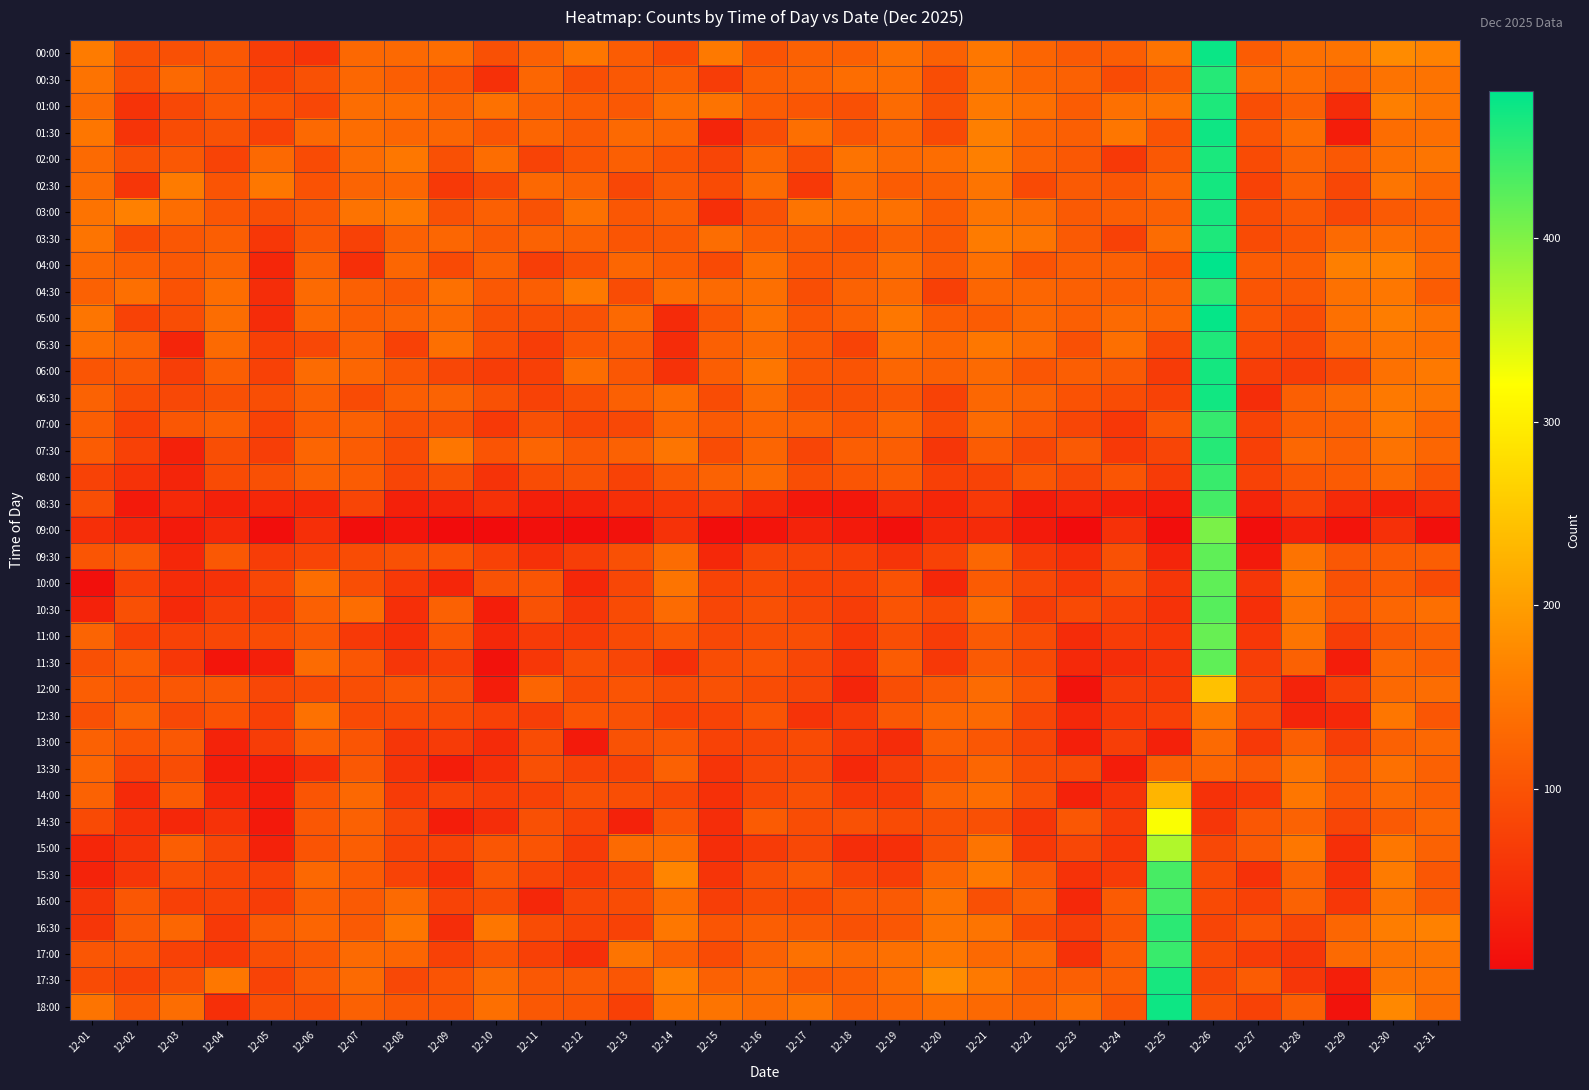

Reading right to left, transcribe all the data shown in this chart.

00:00: 12-31=166	12-30=177	12-29=144	12-28=141	12-27=113	12-26=473	12-25=144	12-24=115	12-23=110	12-22=125	12-21=151	12-20=120	12-19=142	12-18=118	12-17=120	12-16=101	12-15=153	12-14=87	12-13=113	12-12=149	12-11=120	12-10=96	12-09=137	12-08=130	12-07=129	12-06=58	12-05=70	12-04=108	12-03=96	12-02=96	12-01=156
00:30: 12-31=144	12-30=144	12-29=122	12-28=137	12-27=134	12-26=456	12-25=110	12-24=89	12-23=120	12-22=125	12-21=147	12-20=92	12-19=137	12-18=137	12-17=123	12-16=115	12-15=70	12-14=115	12-13=108	12-12=93	12-11=127	12-10=52	12-09=103	12-08=115	12-07=128	12-06=98	12-05=77	12-04=108	12-03=130	12-02=94	12-01=144
01:00: 12-31=146	12-30=161	12-29=46	12-28=118	12-27=94	12-26=461	12-25=144	12-24=141	12-23=113	12-22=139	12-21=153	12-20=96	12-19=134	12-18=96	12-17=105	12-16=113	12-15=144	12-14=139	12-13=108	12-12=113	12-11=118	12-10=142	12-09=123	12-08=137	12-07=136	12-06=84	12-05=100	12-04=108	12-03=86	12-02=57	12-01=134
01:30: 12-31=139	12-30=137	12-29=26	12-28=137	12-27=103	12-26=470	12-25=101	12-24=149	12-23=117	12-22=125	12-21=161	12-20=88	12-19=127	12-18=103	12-17=139	12-16=94	12-15=36	12-14=127	12-13=130	12-12=111	12-11=125	12-10=103	12-09=127	12-08=127	12-07=137	12-06=130	12-05=77	12-04=99	12-03=91	12-02=58	12-01=149
02:00: 12-31=147	12-30=141	12-29=108	12-28=124	12-27=89	12-26=463	12-25=108	12-24=65	12-23=108	12-22=122	12-21=161	12-20=137	12-19=132	12-18=144	12-17=94	12-16=127	12-15=81	12-14=101	12-13=117	12-12=103	12-11=79	12-10=137	12-09=96	12-08=151	12-07=135	12-06=89	12-05=130	12-04=79	12-03=108	12-02=96	12-01=132
02:30: 12-31=127	12-30=147	12-29=84	12-28=118	12-27=77	12-26=466	12-25=127	12-24=105	12-23=111	12-22=87	12-21=146	12-20=118	12-19=113	12-18=132	12-17=65	12-16=134	12-15=89	12-14=111	12-13=84	12-12=122	12-11=129	12-10=86	12-09=65	12-08=127	12-07=124	12-06=100	12-05=151	12-04=101	12-03=156	12-02=60	12-01=135
03:00: 12-31=117	12-30=110	12-29=84	12-28=108	12-27=91	12-26=465	12-25=120	12-24=116	12-23=110	12-22=136	12-21=147	12-20=113	12-19=142	12-18=137	12-17=146	12-16=99	12-15=51	12-14=117	12-13=106	12-12=142	12-11=99	12-10=118	12-09=98	12-08=154	12-07=144	12-06=108	12-05=94	12-04=105	12-03=137	12-02=163	12-01=144
03:30: 12-31=125	12-30=139	12-29=132	12-28=103	12-27=89	12-26=461	12-25=135	12-24=76	12-23=111	12-22=147	12-21=156	12-20=108	12-19=120	12-18=100	12-17=111	12-16=115	12-15=136	12-14=108	12-13=103	12-12=120	12-11=122	12-10=110	12-09=127	12-08=120	12-07=75	12-06=106	12-05=62	12-04=115	12-03=106	12-02=87	12-01=146
04:00: 12-31=130	12-30=166	12-29=161	12-28=115	12-27=113	12-26=480	12-25=100	12-24=118	12-23=117	12-22=101	12-21=141	12-20=110	12-19=136	12-18=111	12-17=105	12-16=139	12-15=87	12-14=113	12-13=127	12-12=96	12-11=72	12-10=120	12-09=87	12-08=127	12-07=50	12-06=122	12-05=38	12-04=123	12-03=108	12-02=117	12-01=130
04:30: 12-31=113	12-30=151	12-29=142	12-28=108	12-27=103	12-26=451	12-25=123	12-24=115	12-23=118	12-22=127	12-21=127	12-20=74	12-19=130	12-18=122	12-17=94	12-16=139	12-15=132	12-14=137	12-13=91	12-12=153	12-11=115	12-10=108	12-09=141	12-08=108	12-07=118	12-06=132	12-05=48	12-04=137	12-03=100	12-02=139	12-01=120
05:00: 12-31=144	12-30=159	12-29=141	12-28=92	12-27=103	12-26=476	12-25=125	12-24=132	12-23=117	12-22=129	12-21=113	12-20=113	12-19=151	12-18=118	12-17=105	12-16=142	12-15=105	12-14=45	12-13=130	12-12=99	12-11=94	12-10=96	12-09=130	12-08=123	12-07=115	12-06=128	12-05=46	12-04=136	12-03=92	12-02=77	12-01=148
05:30: 12-31=139	12-30=146	12-29=130	12-28=86	12-27=89	12-26=460	12-25=86	12-24=139	12-23=96	12-22=135	12-21=151	12-20=127	12-19=142	12-18=79	12-17=108	12-16=134	12-15=118	12-14=46	12-13=110	12-12=105	12-11=70	12-10=94	12-09=139	12-08=76	12-07=120	12-06=86	12-05=74	12-04=132	12-03=36	12-02=123	12-01=140
06:00: 12-31=153	12-30=142	12-29=89	12-28=70	12-27=72	12-26=466	12-25=67	12-24=111	12-23=116	12-22=105	12-21=132	12-20=118	12-19=127	12-18=101	12-17=104	12-16=149	12-15=115	12-14=55	12-13=106	12-12=137	12-11=74	12-10=70	12-09=84	12-08=104	12-07=127	12-06=134	12-05=75	12-04=116	12-03=72	12-02=108	12-01=103
06:30: 12-31=147	12-30=153	12-29=134	12-28=117	12-27=48	12-26=468	12-25=77	12-24=91	12-23=100	12-22=123	12-21=128	12-20=77	12-19=106	12-18=96	12-17=96	12-16=134	12-15=91	12-14=137	12-13=118	12-12=94	12-11=77	12-10=98	12-09=123	12-08=115	12-07=89	12-06=118	12-05=93	12-04=96	12-03=86	12-02=91	12-01=122
07:00: 12-31=127	12-30=154	12-29=120	12-28=115	12-27=79	12-26=446	12-25=106	12-24=62	12-23=82	12-22=108	12-21=134	12-20=89	12-19=127	12-18=103	12-17=120	12-16=125	12-15=111	12-14=127	12-13=86	12-12=81	12-11=98	12-10=65	12-09=98	12-08=96	12-07=120	12-06=113	12-05=77	12-04=117	12-03=106	12-02=74	12-01=115
07:30: 12-31=127	12-30=144	12-29=118	12-28=128	12-27=74	12-26=456	12-25=81	12-24=65	12-23=110	12-22=86	12-21=113	12-20=60	12-19=115	12-18=115	12-17=81	12-16=125	12-15=91	12-14=147	12-13=120	12-12=108	12-11=125	12-10=101	12-09=149	12-08=89	12-07=113	12-06=125	12-05=72	12-04=94	12-03=31	12-02=75	12-01=113
08:00: 12-31=103	12-30=132	12-29=112	12-28=105	12-27=77	12-26=444	12-25=67	12-24=103	12-23=84	12-22=106	12-21=79	12-20=74	12-19=113	12-18=103	12-17=94	12-16=132	12-15=122	12-14=108	12-13=77	12-12=99	12-11=91	12-10=57	12-09=96	12-08=81	12-07=113	12-06=120	12-05=96	12-04=89	12-03=36	12-02=55	12-01=77
08:30: 12-31=44	12-30=29	12-29=44	12-28=77	12-27=36	12-26=437	12-25=22	12-24=27	12-23=34	12-22=24	12-21=65	12-20=38	12-19=48	12-18=17	12-17=19	12-16=41	12-15=68	12-14=62	12-13=50	12-12=33	12-11=29	12-10=53	12-09=36	12-08=31	12-07=81	12-06=40	12-05=39	12-04=31	12-03=43	12-02=21	12-01=94
09:00: 12-31=7	12-30=52	12-29=14	12-28=31	12-27=5	12-26=403	12-25=5	12-24=53	12-23=2	12-22=21	12-21=45	12-20=39	12-19=7	12-18=22	12-17=34	12-16=14	12-15=4	12-14=55	12-13=10	12-12=5	12-11=7	12-10=2	12-09=2	12-08=15	12-07=5	12-06=51	12-05=4	12-04=43	12-03=22	12-02=36	12-01=50
09:30: 12-31=115	12-30=113	12-29=108	12-28=144	12-27=22	12-26=420	12-25=36	12-24=98	12-23=51	12-22=68	12-21=128	12-20=77	12-19=58	12-18=74	12-17=81	12-16=82	12-15=41	12-14=135	12-13=96	12-12=72	12-11=53	12-10=77	12-09=101	12-08=98	12-07=91	12-06=81	12-05=70	12-04=108	12-03=40	12-02=111	12-01=103
10:00: 12-31=89	12-30=113	12-29=98	12-28=154	12-27=60	12-26=420	12-25=60	12-24=98	12-23=65	12-22=86	12-21=112	12-20=40	12-19=100	12-18=77	12-17=79	12-16=89	12-15=79	12-14=146	12-13=84	12-12=39	12-11=103	12-10=99	12-09=38	12-08=65	12-07=94	12-06=137	12-05=84	12-04=55	12-03=46	12-02=77	12-01=7
10:30: 12-31=139	12-30=127	12-29=106	12-28=144	12-27=50	12-26=425	12-25=55	12-24=75	12-23=88	12-22=72	12-21=137	12-20=87	12-19=101	12-18=70	12-17=84	12-16=96	12-15=82	12-14=134	12-13=89	12-12=60	12-11=99	12-10=28	12-09=120	12-08=50	12-07=137	12-06=118	12-05=70	12-04=72	12-03=43	12-02=96	12-01=32
11:00: 12-31=120	12-30=111	12-29=70	12-28=146	12-27=62	12-26=415	12-25=62	12-24=69	12-23=46	12-22=91	12-21=111	12-20=69	12-19=94	12-18=62	12-17=94	12-16=93	12-15=86	12-14=106	12-13=88	12-12=67	12-11=67	12-10=41	12-09=104	12-08=51	12-07=64	12-06=108	12-05=91	12-04=84	12-03=77	12-02=74	12-01=124
11:30: 12-31=118	12-30=129	12-29=26	12-28=120	12-27=72	12-26=420	12-25=58	12-24=48	12-23=43	12-22=87	12-21=110	12-20=63	12-19=113	12-18=55	12-17=84	12-16=101	12-15=92	12-14=50	12-13=82	12-12=93	12-11=62	12-10=10	12-09=74	12-08=60	12-07=104	12-06=134	12-05=29	12-04=15	12-03=62	12-02=113	12-01=96
12:00: 12-31=136	12-30=130	12-29=74	12-28=34	12-27=82	12-26=243	12-25=65	12-24=70	12-23=12	12-22=103	12-21=134	12-20=110	12-19=93	12-18=36	12-17=82	12-16=91	12-15=98	12-14=92	12-13=101	12-12=89	12-11=125	12-10=26	12-09=98	12-08=105	12-07=93	12-06=89	12-05=84	12-04=108	12-03=106	12-02=101	12-01=116
12:30: 12-31=104	12-30=149	12-29=41	12-28=36	12-27=86	12-26=151	12-25=74	12-24=65	12-23=41	12-22=84	12-21=130	12-20=127	12-19=108	12-18=67	12-17=57	12-16=101	12-15=79	12-14=76	12-13=98	12-12=101	12-11=72	12-10=75	12-09=87	12-08=87	12-07=87	12-06=142	12-05=74	12-04=100	12-03=86	12-02=124	12-01=96
13:00: 12-31=129	12-30=120	12-29=72	12-28=117	12-27=65	12-26=132	12-25=31	12-24=72	12-23=29	12-22=81	12-21=106	12-20=116	12-19=46	12-18=60	12-17=89	12-16=82	12-15=77	12-14=106	12-13=99	12-12=22	12-11=91	12-10=45	12-09=67	12-08=60	12-07=103	12-06=115	12-05=70	12-04=34	12-03=108	12-02=101	12-01=120
13:30: 12-31=120	12-30=141	12-29=108	12-28=147	12-27=111	12-26=127	12-25=116	12-24=26	12-23=89	12-22=92	12-21=127	12-20=100	12-19=72	12-18=41	12-17=86	12-16=84	12-15=58	12-14=120	12-13=79	12-12=79	12-11=96	12-10=51	12-09=26	12-08=57	12-07=108	12-06=50	12-05=26	12-04=26	12-03=92	12-02=79	12-01=127
14:00: 12-31=118	12-30=132	12-29=106	12-28=149	12-27=64	12-26=53	12-25=228	12-24=58	12-23=33	12-22=96	12-21=137	12-20=123	12-19=67	12-18=65	12-17=96	12-16=84	12-15=52	12-14=84	12-13=93	12-12=96	12-11=77	12-10=72	12-09=80	12-08=68	12-07=129	12-06=103	12-05=26	12-04=39	12-03=112	12-02=44	12-01=122
14:30: 12-31=127	12-30=111	12-29=81	12-28=122	12-27=106	12-26=60	12-25=324	12-24=67	12-23=106	12-22=60	12-21=96	12-20=96	12-19=89	12-18=98	12-17=92	12-16=112	12-15=48	12-14=103	12-13=32	12-12=77	12-11=96	12-10=48	12-09=26	12-08=84	12-07=120	12-06=106	12-05=20	12-04=55	12-03=39	12-02=52	12-01=87
15:00: 12-31=122	12-30=151	12-29=51	12-28=151	12-27=110	12-26=86	12-25=369	12-24=62	12-23=84	12-22=64	12-21=146	12-20=96	12-19=50	12-18=48	12-17=86	12-16=68	12-15=48	12-14=137	12-13=132	12-12=67	12-11=101	12-10=105	12-09=77	12-08=79	12-07=116	12-06=101	12-05=33	12-04=82	12-03=115	12-02=58	12-01=38
15:30: 12-31=106	12-30=156	12-29=53	12-28=123	12-27=53	12-26=89	12-25=435	12-24=68	12-23=55	12-22=111	12-21=154	12-20=127	12-19=70	12-18=80	12-17=110	12-16=96	12-15=58	12-14=170	12-13=86	12-12=69	12-11=81	12-10=106	12-09=50	12-08=79	12-07=112	12-06=129	12-05=77	12-04=81	12-03=94	12-02=60	12-01=34
16:00: 12-31=110	12-30=146	12-29=62	12-28=122	12-27=75	12-26=87	12-25=436	12-24=112	12-23=41	12-22=120	12-21=96	12-20=144	12-19=110	12-18=108	12-17=87	12-16=91	12-15=72	12-14=137	12-13=91	12-12=82	12-11=39	12-10=91	12-09=79	12-08=132	12-07=111	12-06=118	12-05=70	12-04=79	12-03=74	12-02=106	12-01=60
16:30: 12-31=164	12-30=159	12-29=127	12-28=82	12-27=103	12-26=81	12-25=452	12-24=104	12-23=72	12-22=89	12-21=146	12-20=146	12-19=106	12-18=98	12-17=110	12-16=115	12-15=103	12-14=151	12-13=77	12-12=79	12-11=91	12-10=149	12-09=48	12-08=149	12-07=110	12-06=125	12-05=110	12-04=65	12-03=127	12-02=110	12-01=60
17:00: 12-31=146	12-30=146	12-29=132	12-28=60	12-27=69	12-26=89	12-25=444	12-24=115	12-23=53	12-22=132	12-21=130	12-20=152	12-19=141	12-18=132	12-17=142	12-16=122	12-15=89	12-14=118	12-13=146	12-12=51	12-11=74	12-10=101	12-09=75	12-08=125	12-07=132	12-06=108	12-05=94	12-04=65	12-03=75	12-02=103	12-01=105
17:30: 12-31=142	12-30=146	12-29=29	12-28=60	12-27=113	12-26=84	12-25=465	12-24=117	12-23=117	12-22=117	12-21=153	12-20=180	12-19=137	12-18=115	12-17=110	12-16=132	12-15=120	12-14=163	12-13=104	12-12=110	12-11=108	12-10=134	12-09=101	12-08=86	12-07=132	12-06=110	12-05=79	12-04=151	12-03=96	12-02=79	12-01=89
18:00: 12-31=136	12-30=173	12-29=12	12-28=115	12-27=77	12-26=98	12-25=471	12-24=104	12-23=139	12-22=123	12-21=130	12-20=139	12-19=127	12-18=118	12-17=147	12-16=135	12-15=146	12-14=151	12-13=74	12-12=103	12-11=108	12-10=139	12-09=103	12-08=108	12-07=120	12-06=94	12-05=93	12-04=51	12-03=136	12-02=106	12-01=146